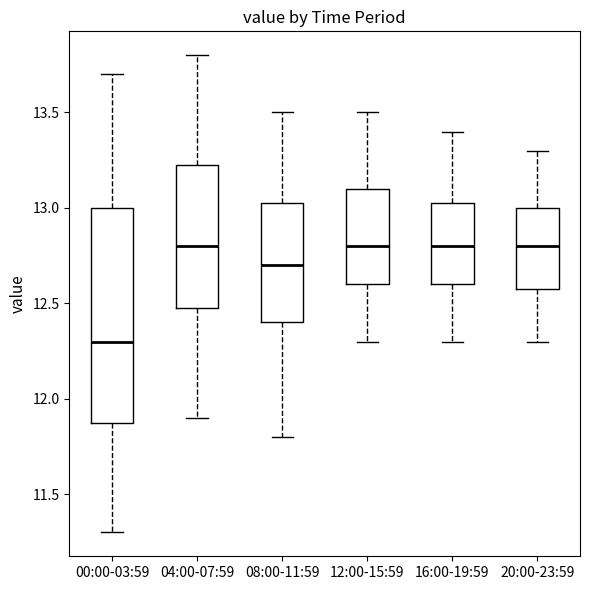

Reading left to right, transcribe this box plot: for each box, give where its median line is, the range the box spans, and where its two whiskers end, as read against the y-axis. The values are not printed on the chart, so give them approximately, as read against the axis.

00:00-03:59: median 12.30, box 11.90 to 13.00, whiskers 11.30 to 13.70
04:00-07:59: median 12.80, box 12.50 to 13.25, whiskers 11.90 to 13.80
08:00-11:59: median 12.70, box 12.40 to 13.05, whiskers 11.80 to 13.50
12:00-15:59: median 12.80, box 12.60 to 13.10, whiskers 12.30 to 13.50
16:00-19:59: median 12.80, box 12.60 to 13.05, whiskers 12.30 to 13.40
20:00-23:59: median 12.80, box 12.60 to 13.00, whiskers 12.30 to 13.30